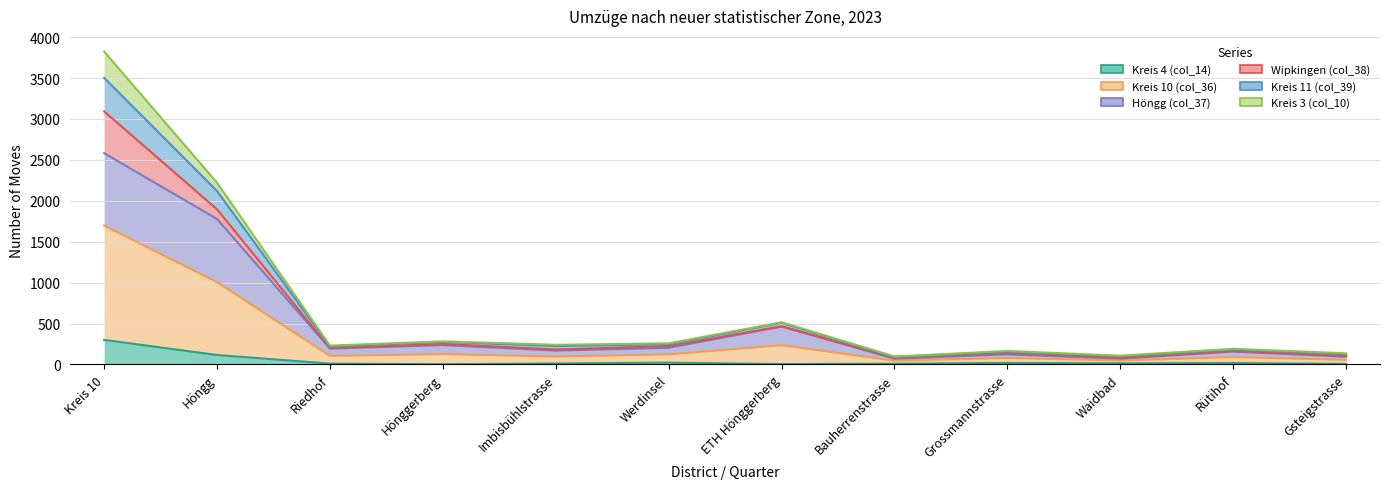

The Höngg (col_37) series shows 97 at Waidbad. True or false?

False